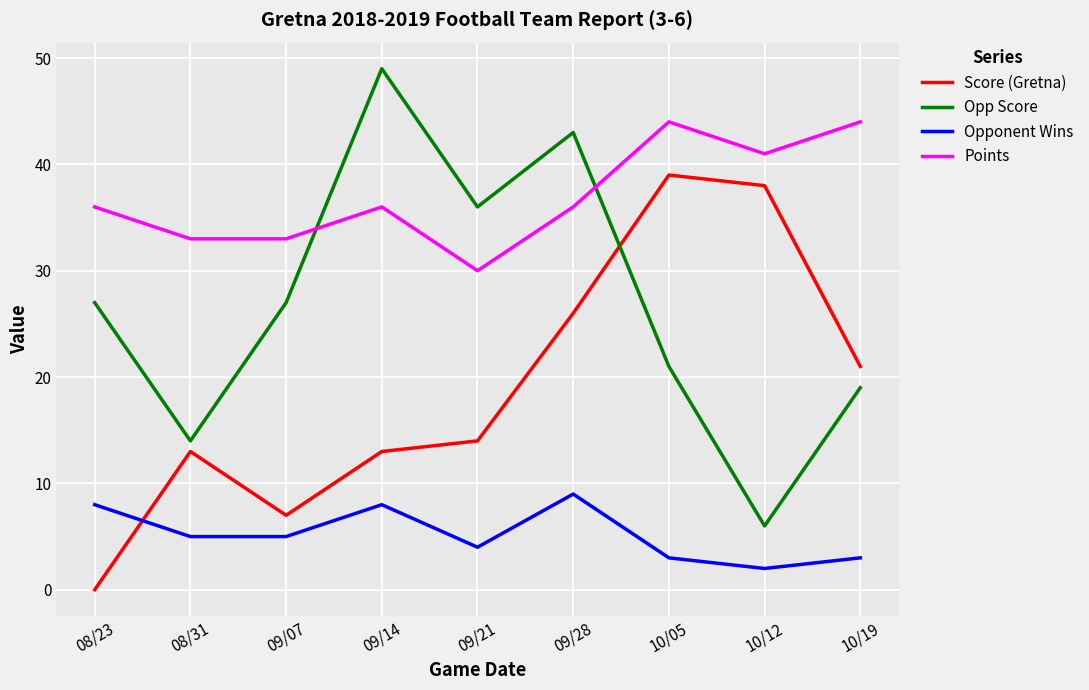

True or false: Score (Gretna) has a value of 5 at 09/21.

False